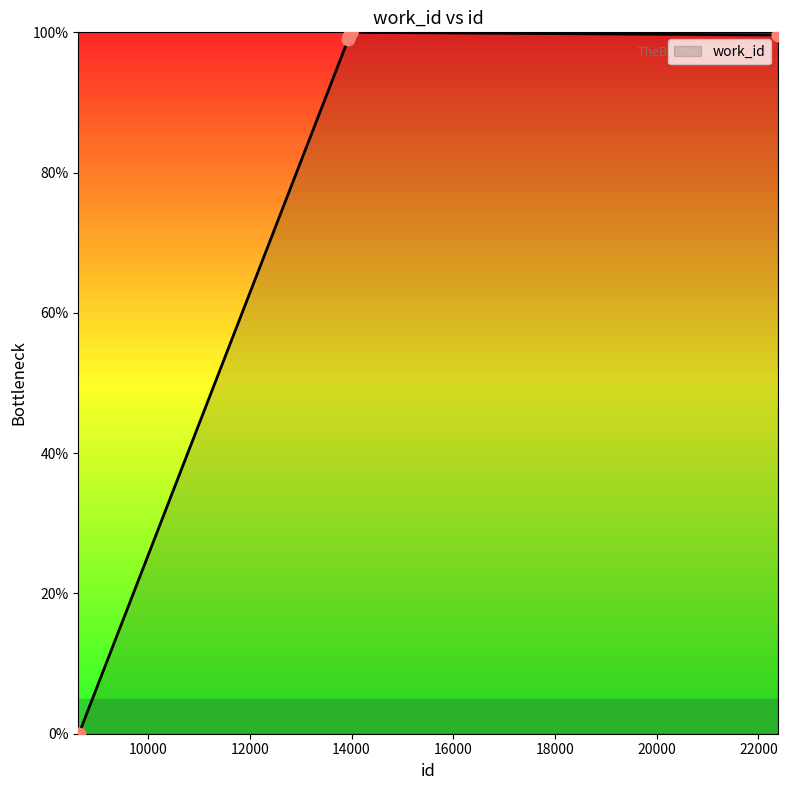

What is the difference between the maximum and minimum values?

100.0